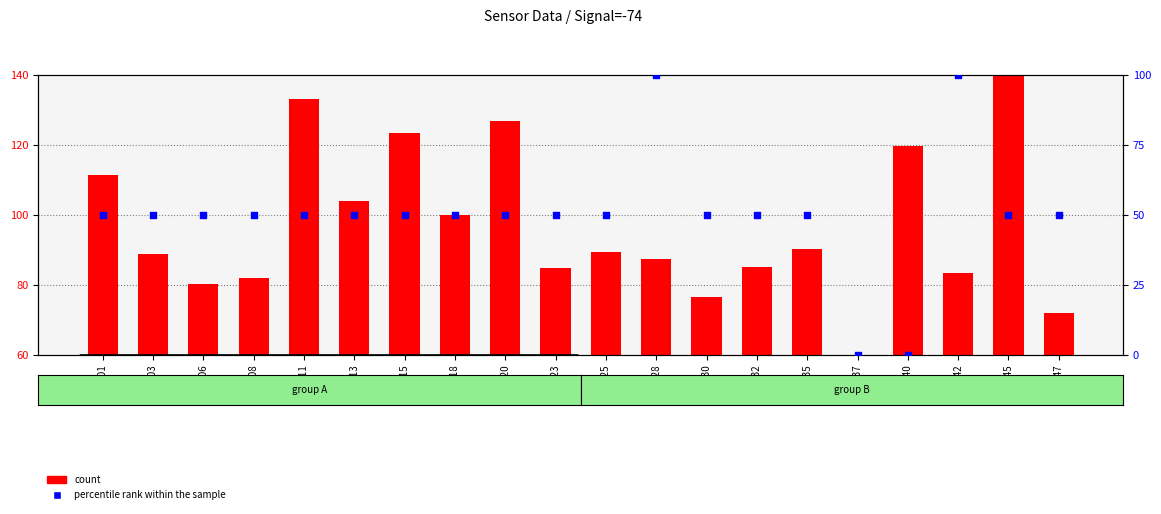

Which series reaches the minimum Y coordinate?

percentile rank within the sample